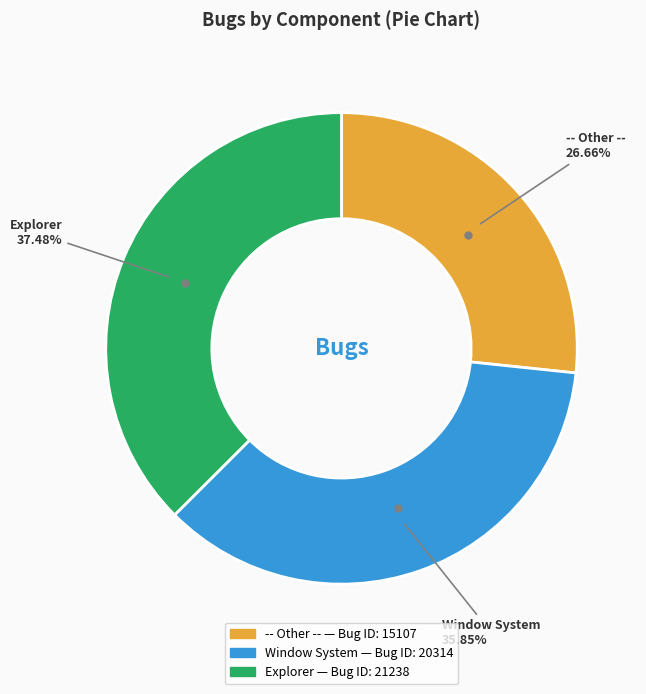

What is the ratio of the value at Window System to the value at Explorer?

1.0